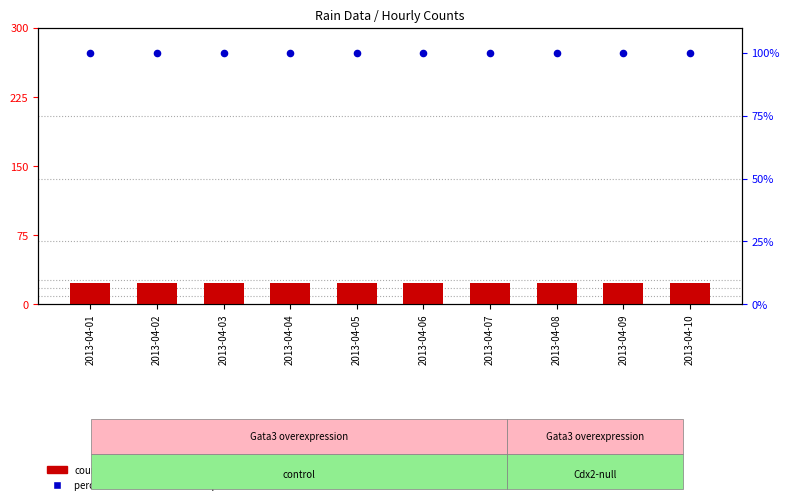

At how many categories does at least one series exceed 30?

10